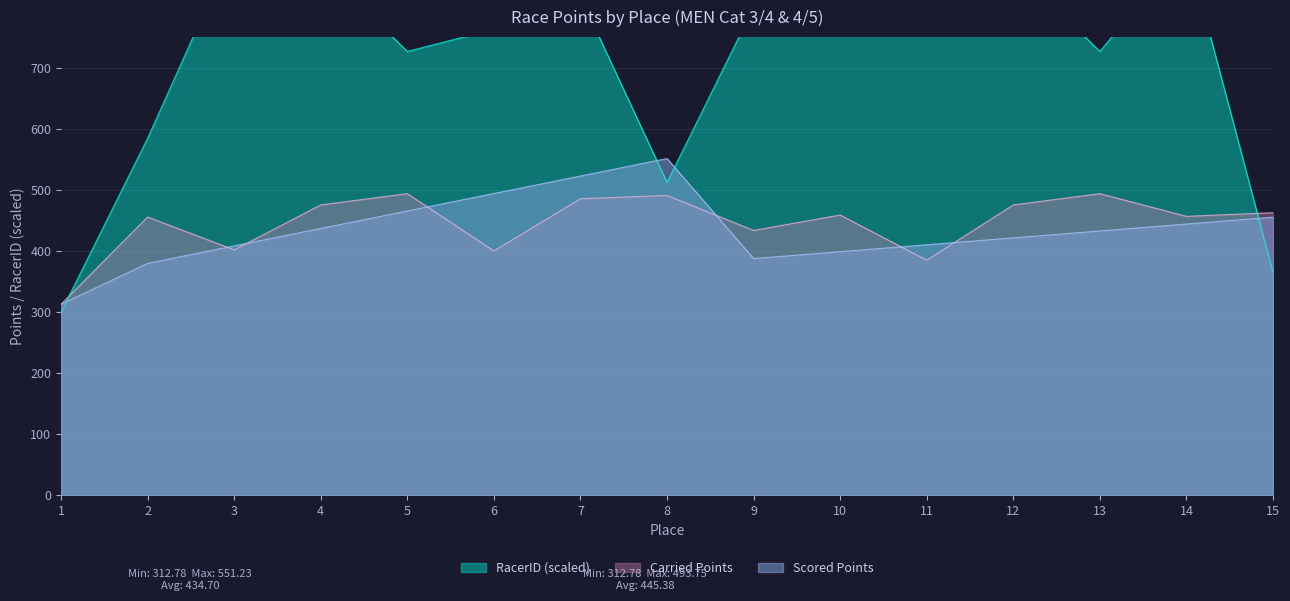

Where is Scored Points nearest to the value 432?

13